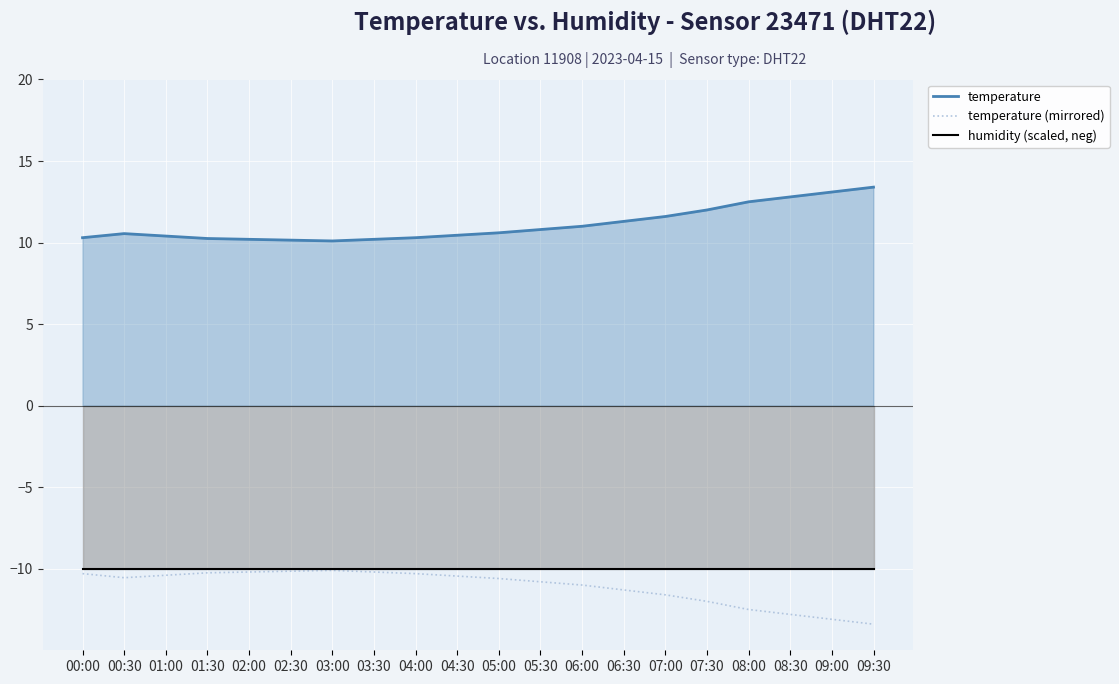

How many lines are shown in the chart?

3